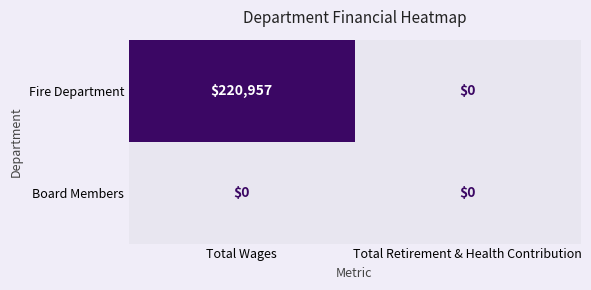

Which series has the largest range (max minus min)?

Fire Department